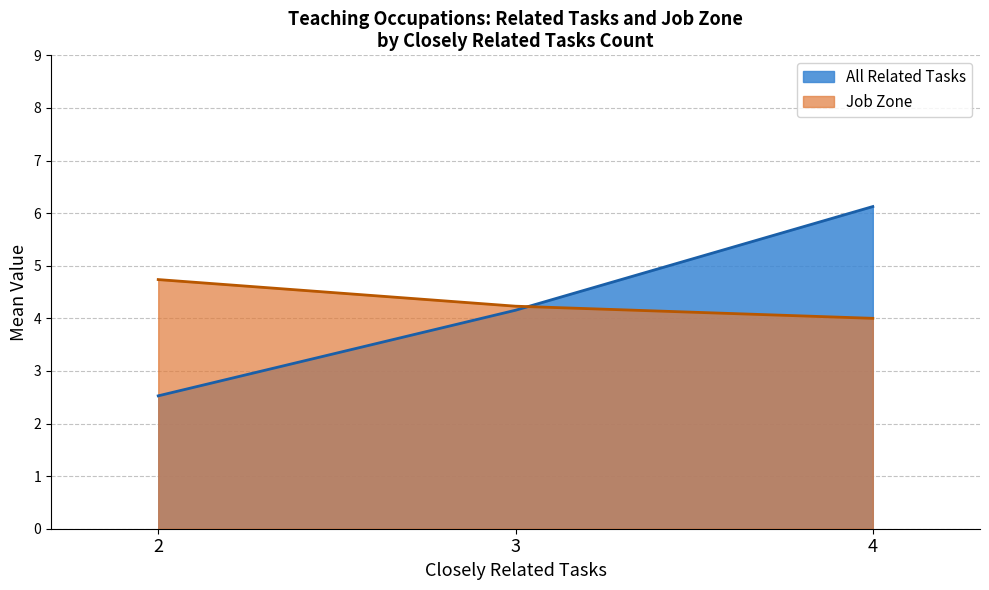

Approximately how many times larger is the value at 2 compared to 3?

0.6